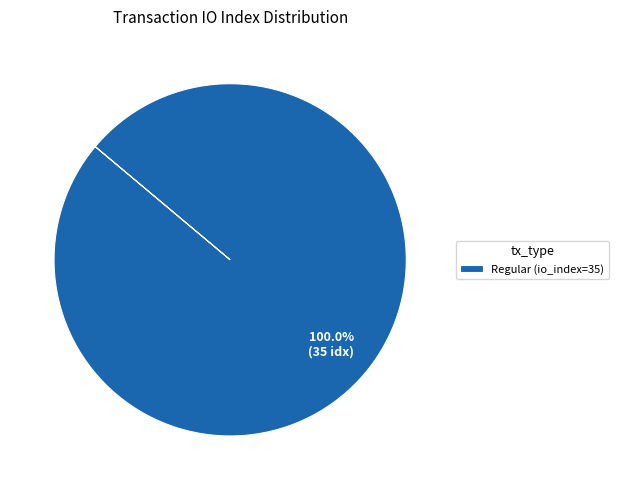

Rank the categories by value from highest to lowest.

Regular (io_index=35)